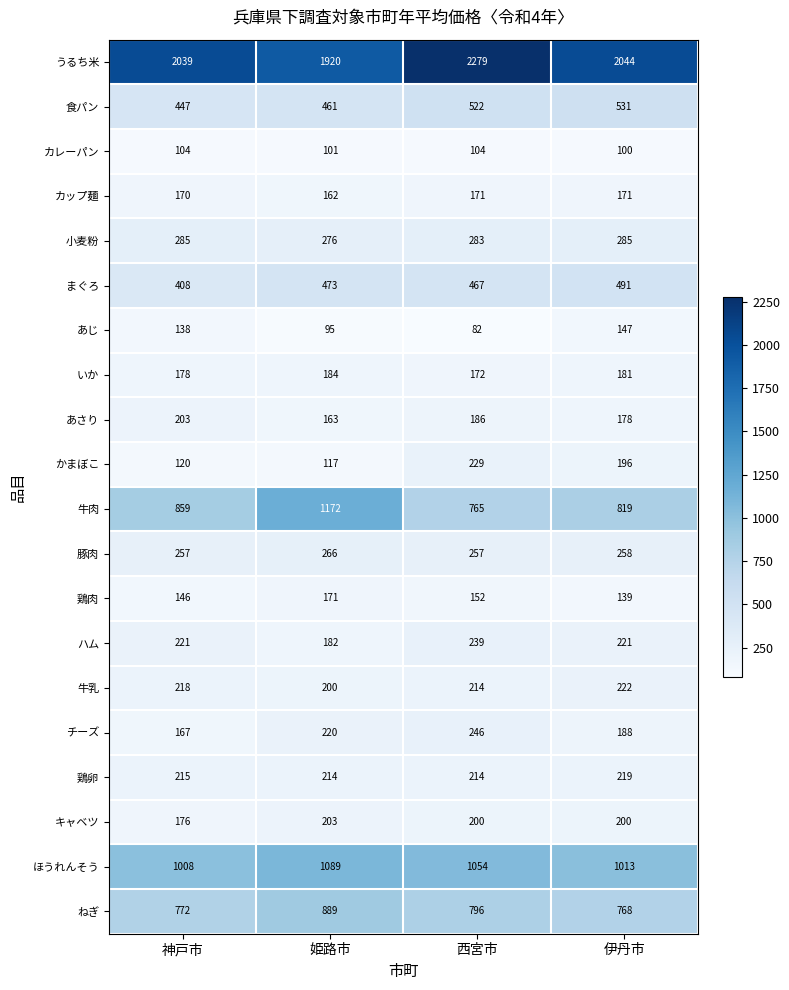

At 伊丹市, list the series in order from smallest to largest.

カレーパン, 鶏肉, あじ, カップ麺, あさり, いか, チーズ, かまぼこ, キャベツ, 鶏卵, ハム, 牛乳, 豚肉, 小麦粉, まぐろ, 食パン, ねぎ, 牛肉, ほうれんそう, うるち米